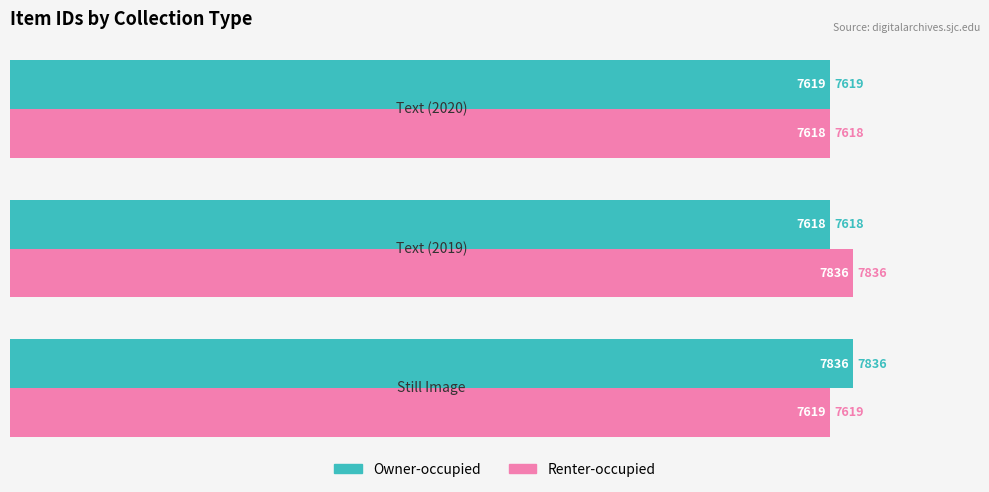

At how many categories does at least one series exceed 7661?

2